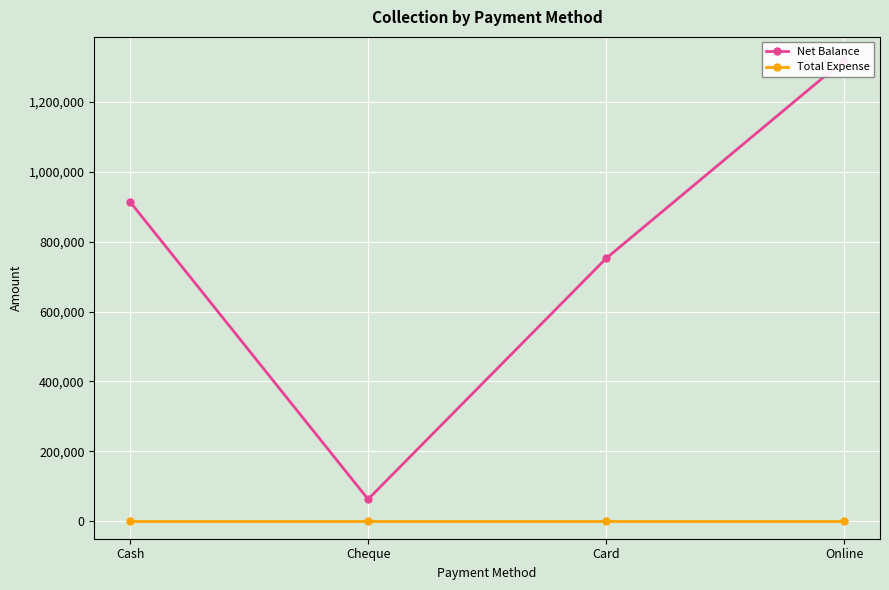

Is the value of Net Balance at Card greater than the value of Total Expense at Card?

Yes